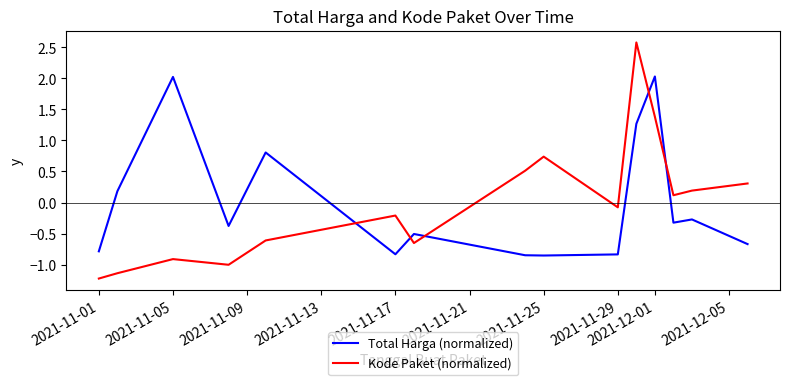

Which series has the widest spread of values?

Kode Paket (normalized)